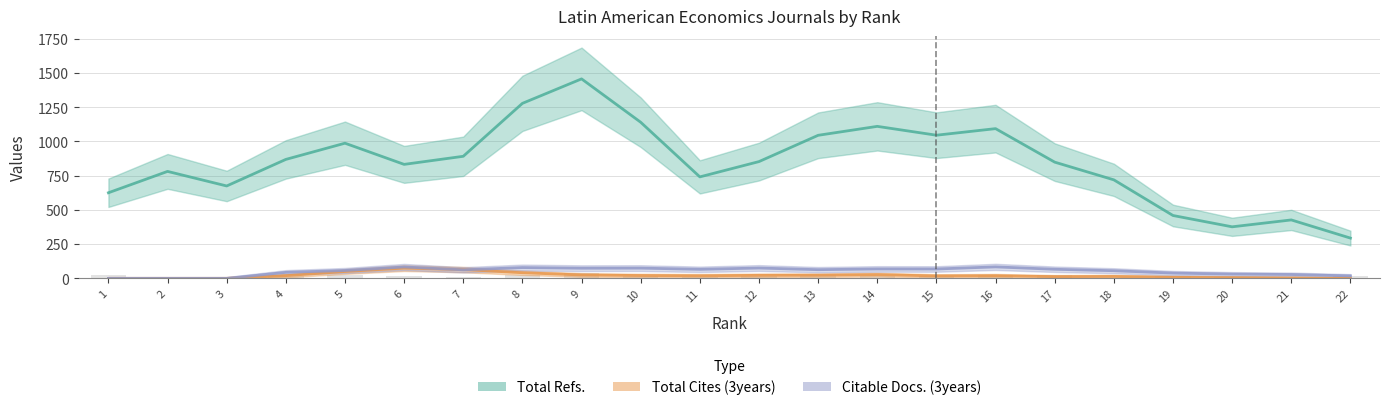

The value of Total Refs. at 9 is 960. True or false?

False